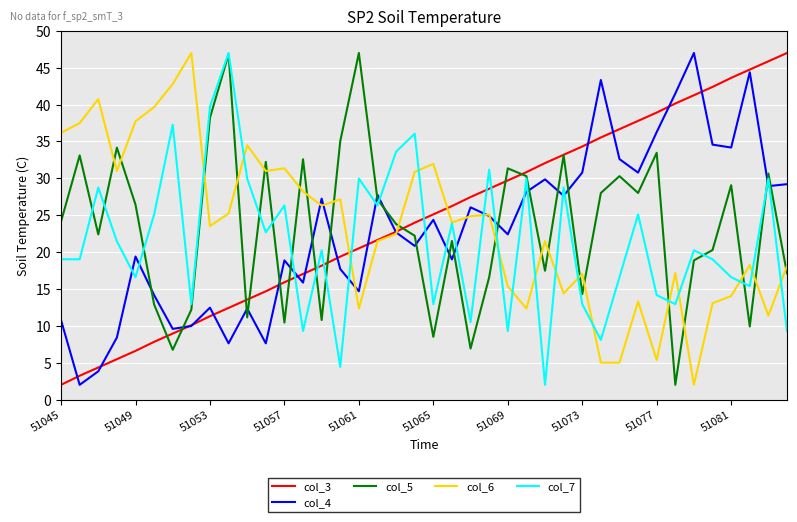

How many values in the col_5 series are below 24?

20